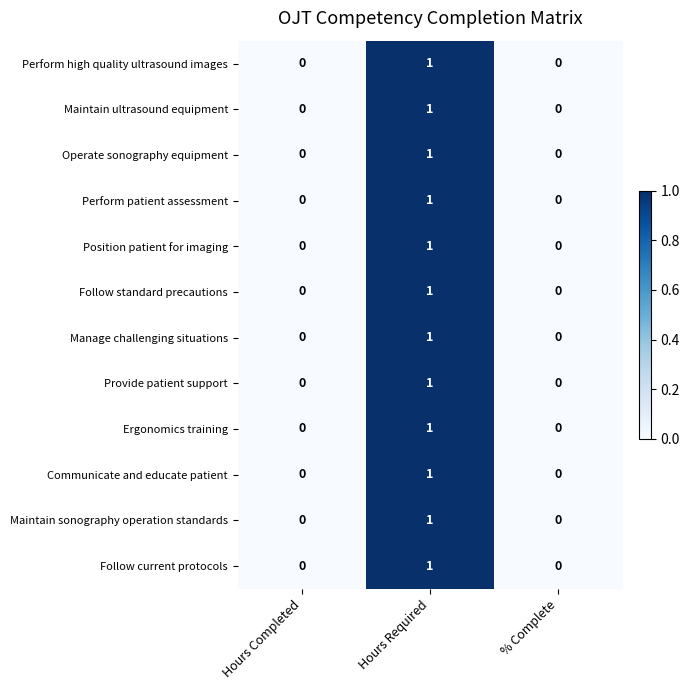

True or false: Provide patient support has a value of 1 at Hours Required.

True